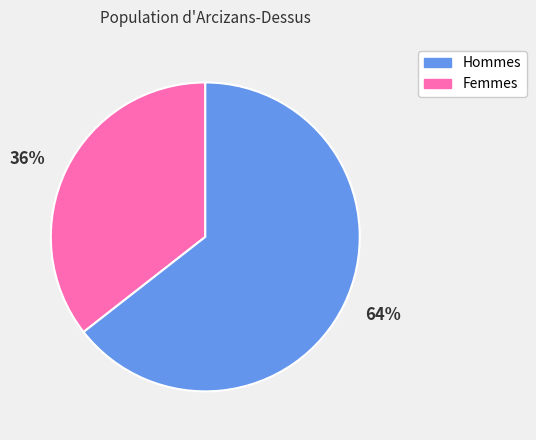

Is it true that Hommes is 36% of the pie?

True